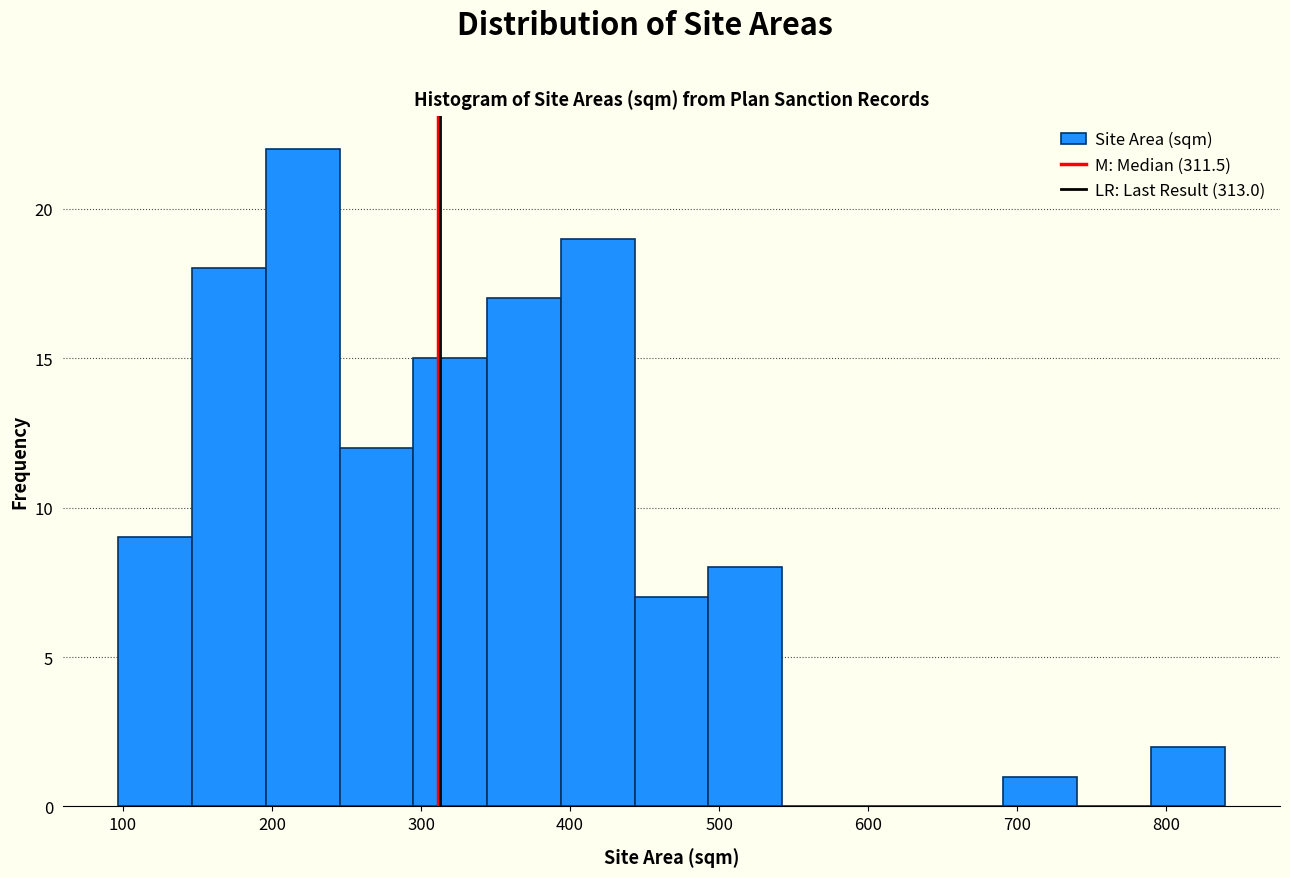

Over which range of the x-axis is the bar tallest?

200 to 250